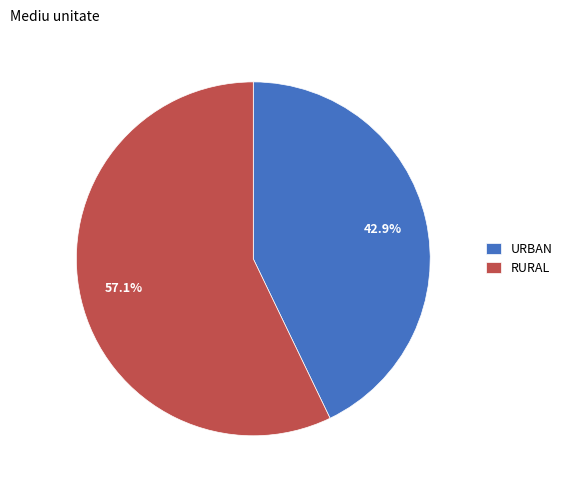

How many slices are in this pie chart?

2